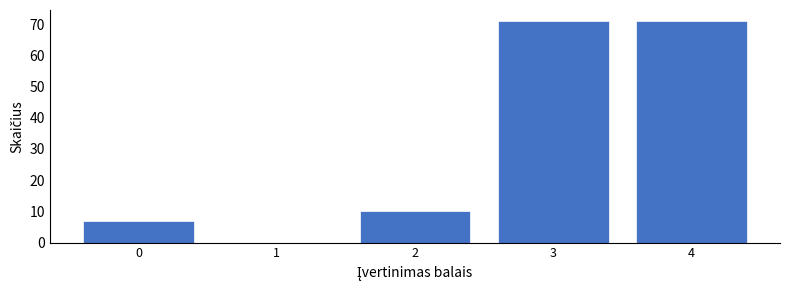

Reading left to right, list all the values displayed in this chart.

0=7	1=0	2=10	3=71	4=71